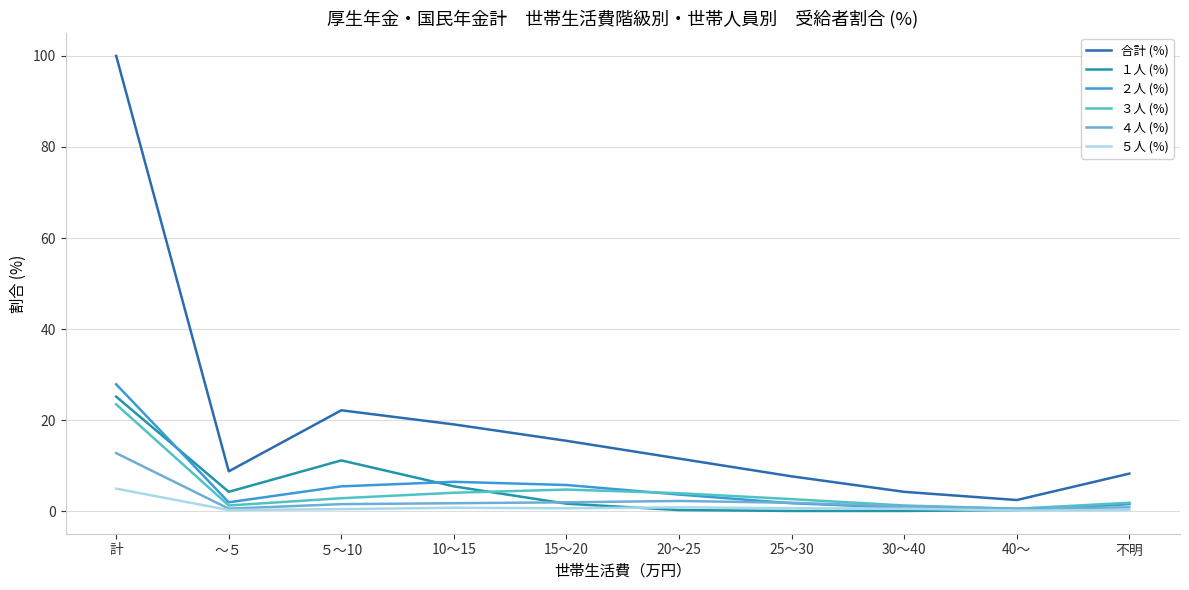

How many lines are shown in the chart?

6